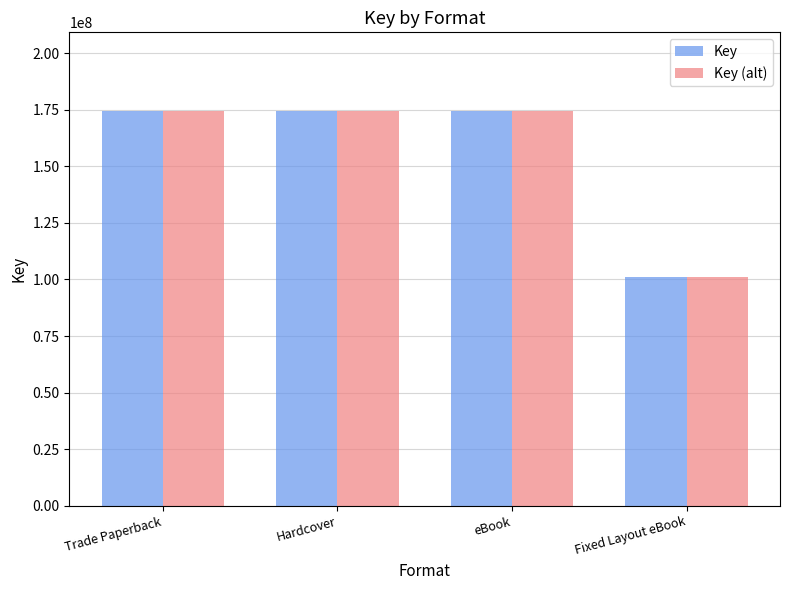

What is the sum of all Key values?

624270030